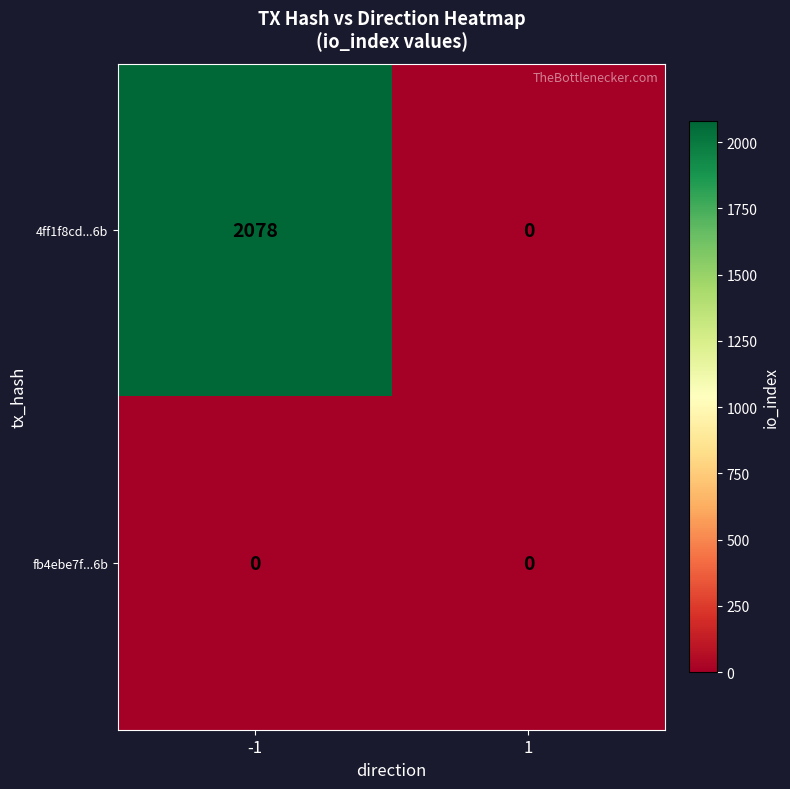

Which series has the largest total across all categories?

4ff1f8cd...6b